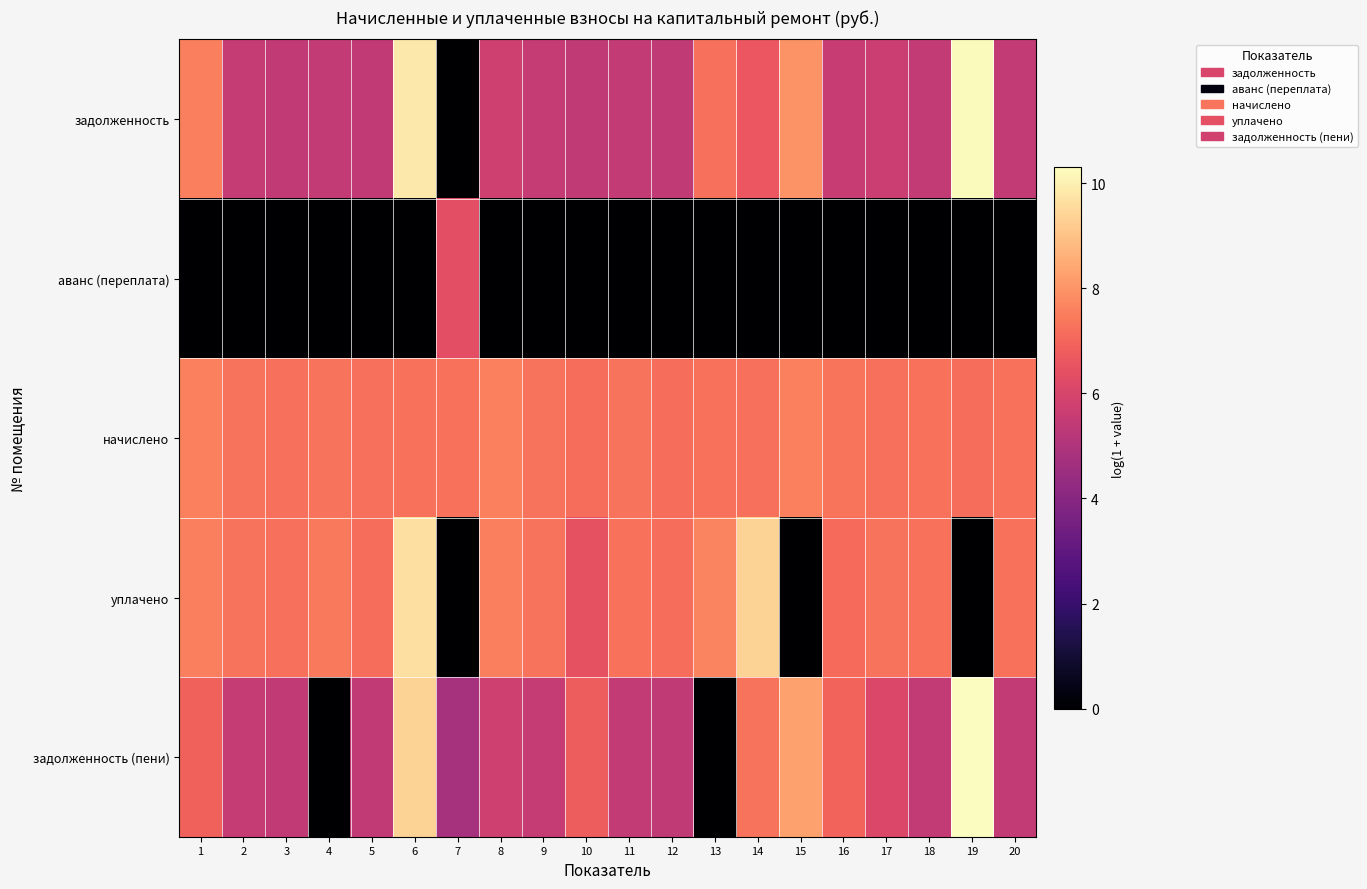

What is the total value across all series at 12?

25.2